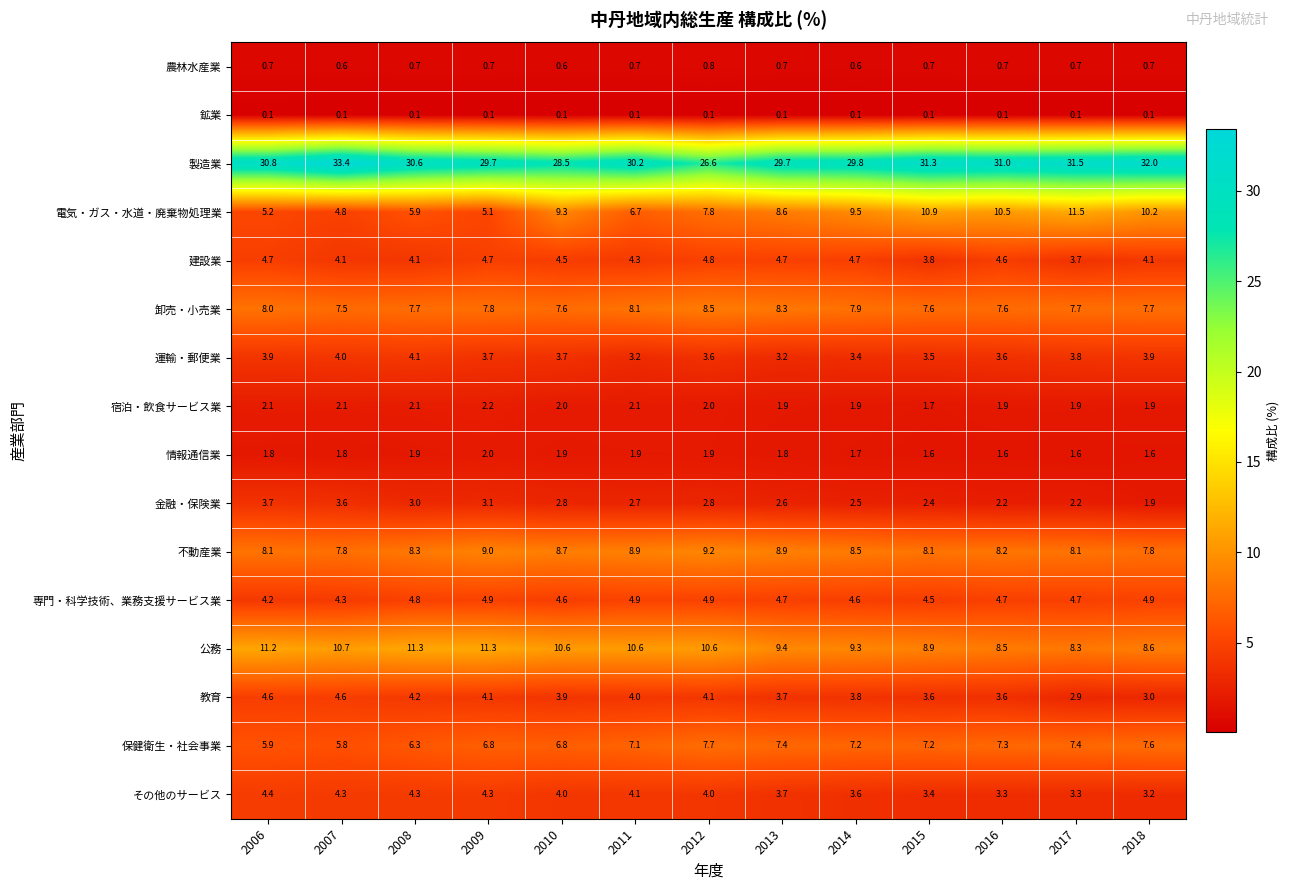

Count the number of categories in the chart.

13